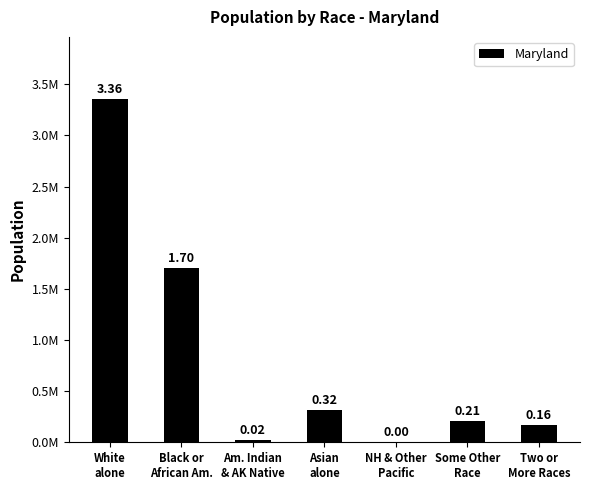

Rank the categories by value from lowest to highest.

NH & Other
Pacific, Am. Indian
& AK Native, Two or
More Races, Some Other
Race, Asian
alone, Black or
African Am., White
alone